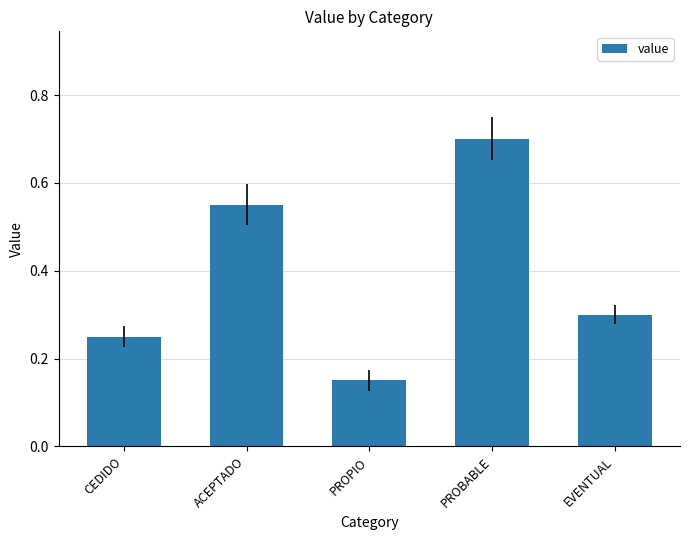

What is the approximate value at EVENTUAL?

0.3